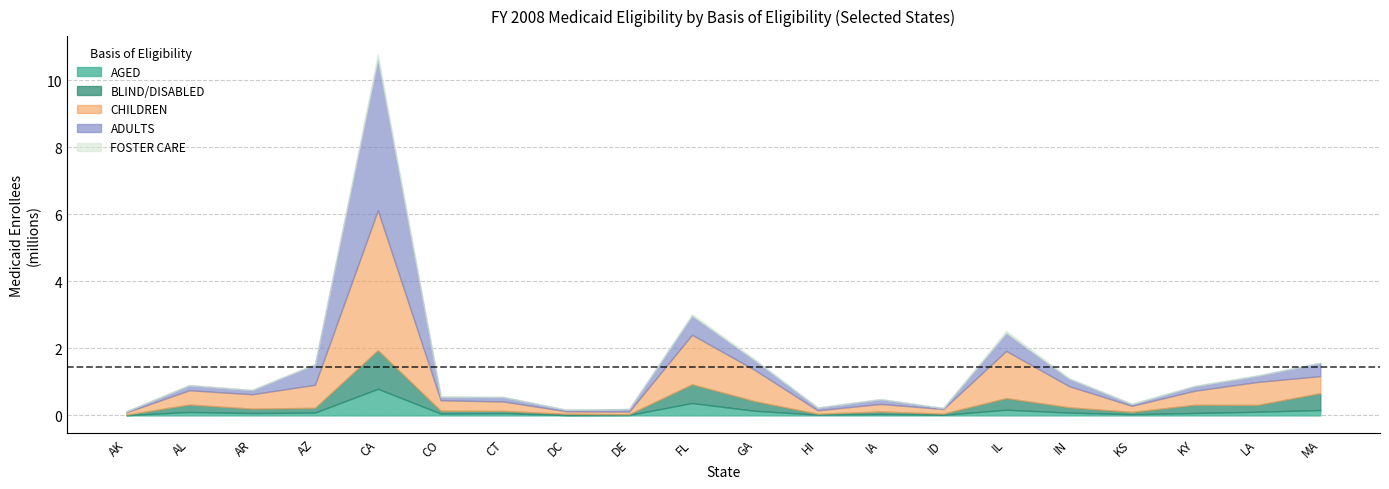

What is the spread (max minus min) of values at CT?

275285